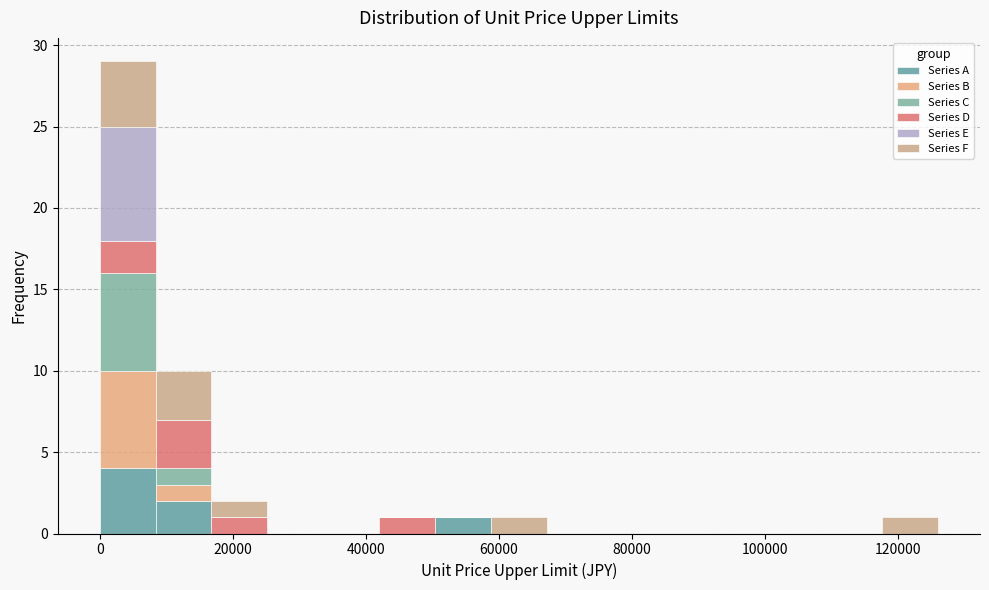

Reading left to right, list every stacked bar in this chart as the range it spans on the x-axis followed by its total height. Neither the bar edges nor the heights are printed on the chart, so give them approximately, as read against the axes.

0 to 8400: 29
8400 to 16800: 10
16800 to 25200: 2
25200 to 33600: 0
33600 to 42000: 0
42000 to 50400: 1
50400 to 58800: 1
58800 to 67200: 1
67200 to 75600: 0
75600 to 84000: 0
84000 to 92400: 0
92400 to 100800: 0
100800 to 109200: 0
109200 to 117600: 0
117600 to 126000: 1